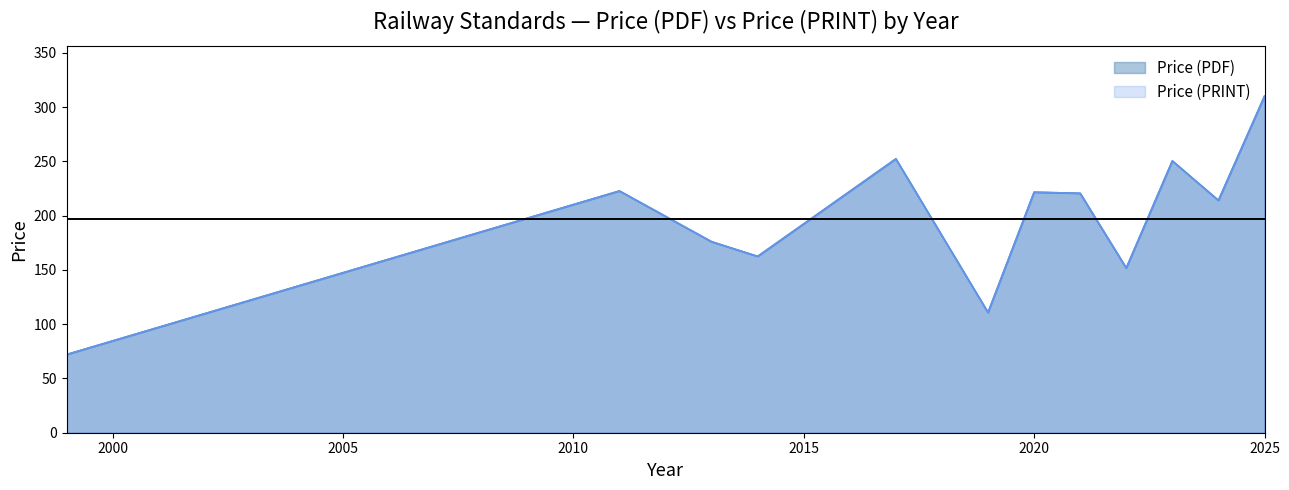

Which category has the lowest value across all series?

1999